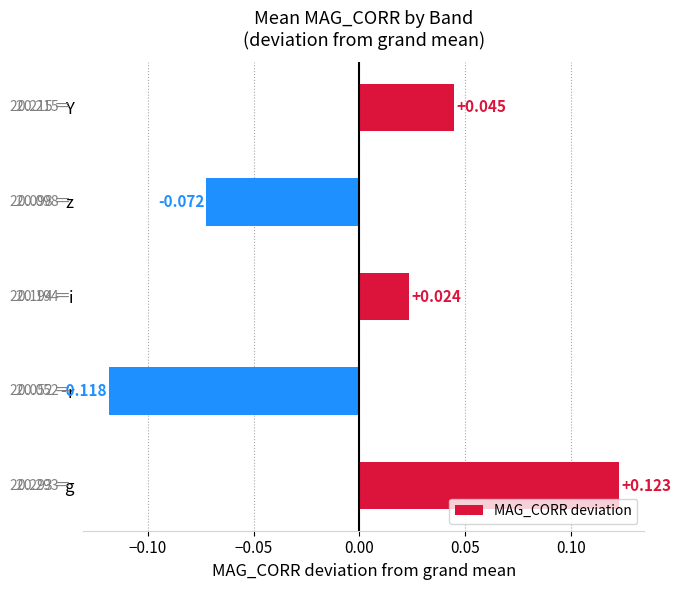

Which category has the lowest value across all series?

r